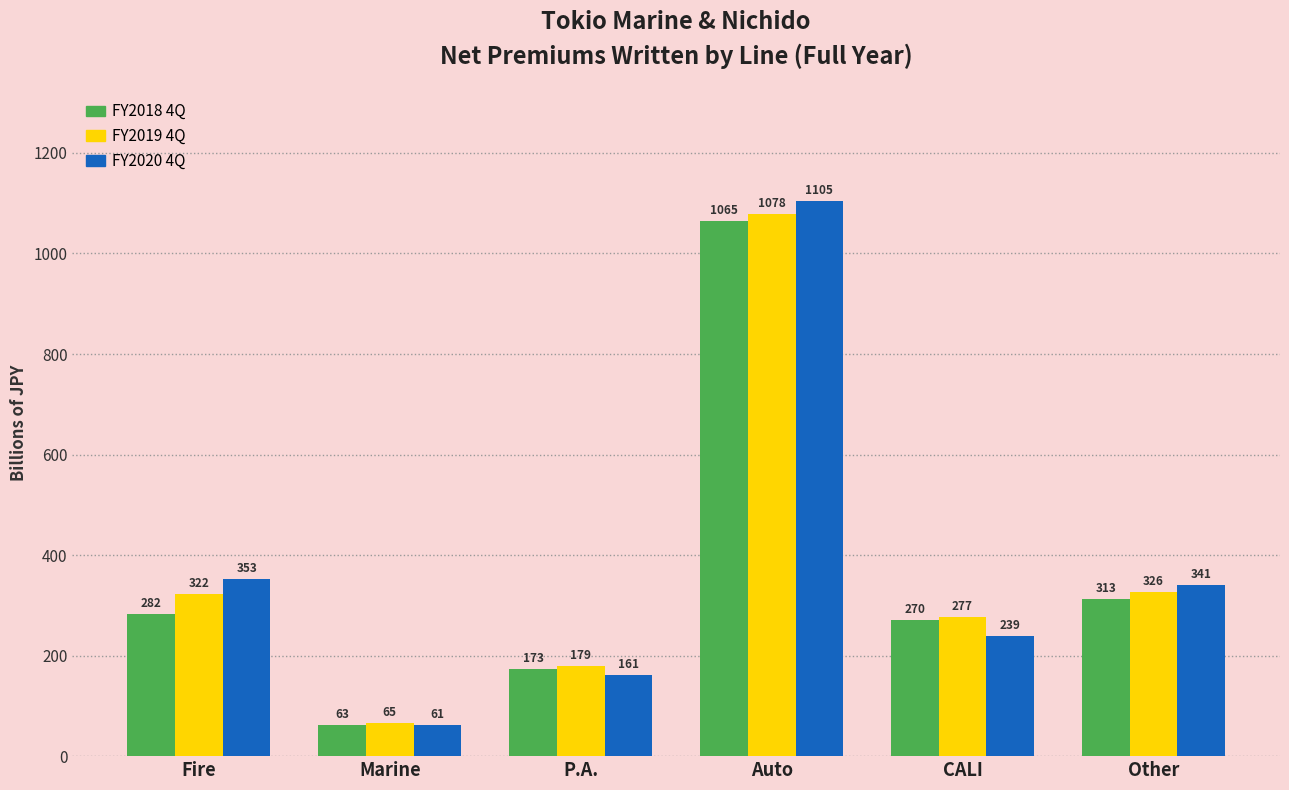

Count the number of data series in this chart.

3